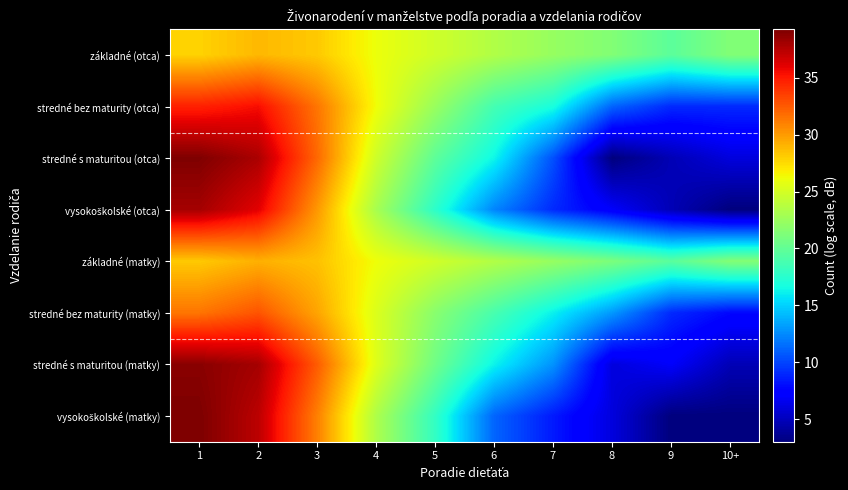

Between 3 and 4, which is larger?

3